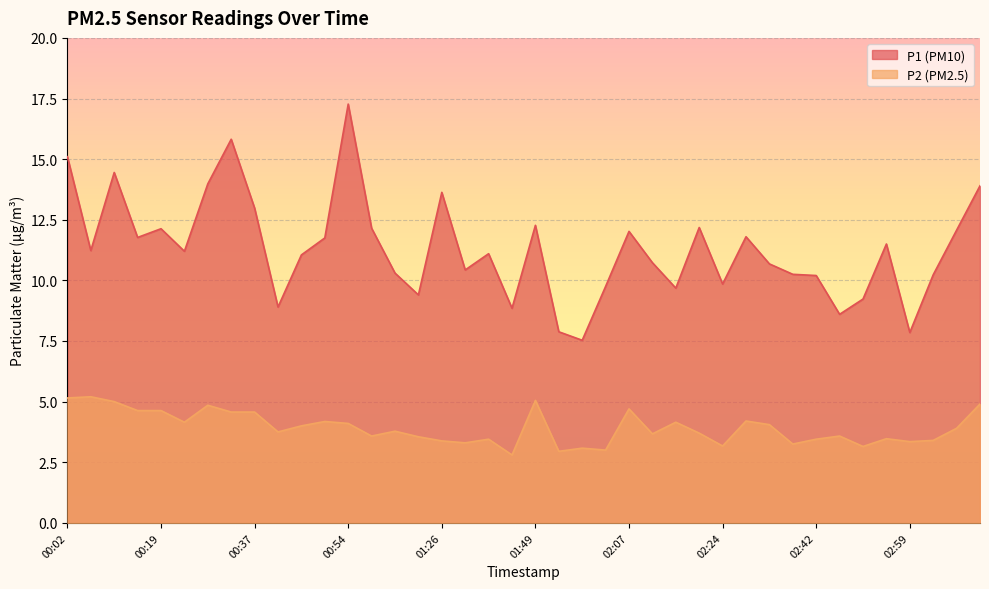

Reading left to right, extract all data points from this chart.

P1: 00:02=15.1	00:06=11.2	00:10=14.4	00:15=11.8	00:19=12.1	00:23=11.2	00:28=14.0	00:32=15.8	00:37=13.0	00:41=8.9	00:45=11.1	00:50=11.8	00:54=17.3	00:59=12.2	01:03=10.3	01:17=9.4	01:26=13.6	01:31=10.4	01:40=11.1	01:45=8.8	01:49=12.3	01:53=7.9	01:58=7.5	02:02=9.8	02:07=12.0	02:11=10.7	02:15=9.7	02:20=12.2	02:24=9.8	02:29=11.8	02:33=10.7	02:37=10.2	02:42=10.2	02:46=8.6	02:50=9.2	02:55=11.5	02:59=7.8	03:04=10.2	03:08=12.1	03:12=13.9
P2: 00:02=5.2	00:06=5.2	00:10=5.0	00:15=4.6	00:19=4.6	00:23=4.2	00:28=4.8	00:32=4.6	00:37=4.6	00:41=3.8	00:45=4.0	00:50=4.2	00:54=4.1	00:59=3.6	01:03=3.8	01:17=3.5	01:26=3.4	01:31=3.3	01:40=3.5	01:45=2.8	01:49=5.0	01:53=3.0	01:58=3.1	02:02=3.0	02:07=4.7	02:11=3.7	02:15=4.2	02:20=3.7	02:24=3.2	02:29=4.2	02:33=4.0	02:37=3.2	02:42=3.5	02:46=3.6	02:50=3.1	02:55=3.5	02:59=3.4	03:04=3.4	03:08=3.9	03:12=4.9